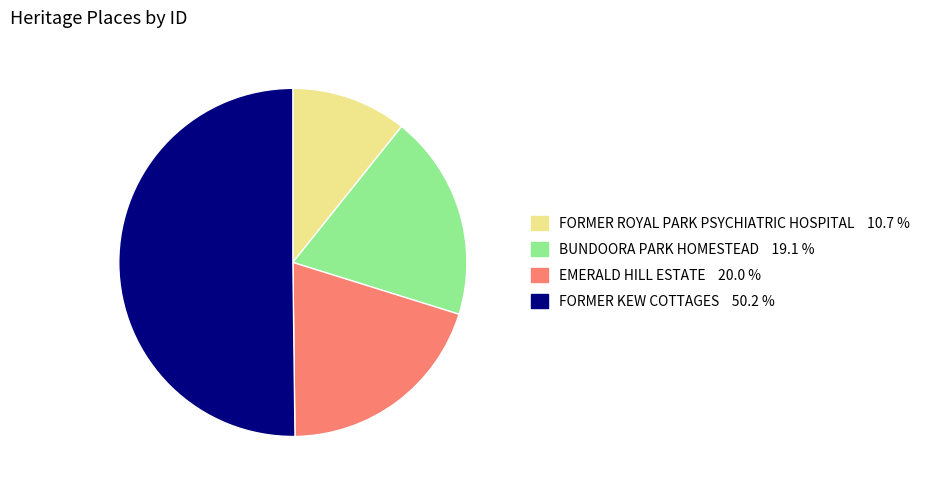

Rank the categories by value from lowest to highest.

FORMER ROYAL PARK PSYCHIATRIC HOSPITAL, BUNDOORA PARK HOMESTEAD, EMERALD HILL ESTATE, FORMER KEW COTTAGES